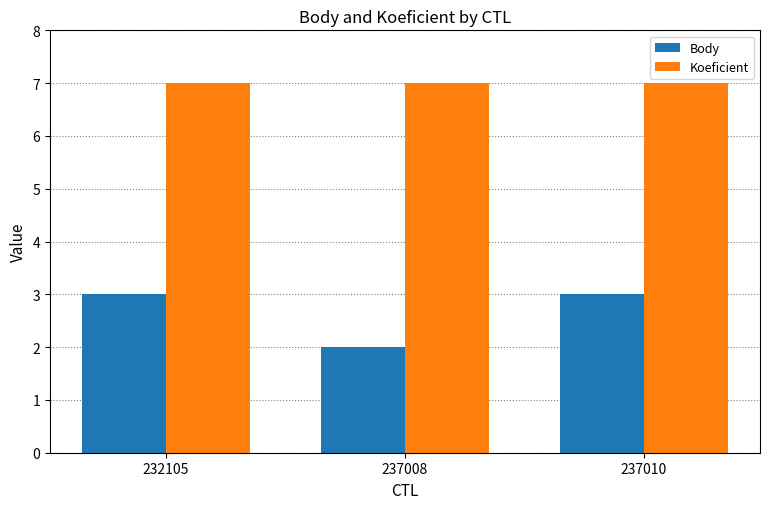

What is the greatest value displayed?

7